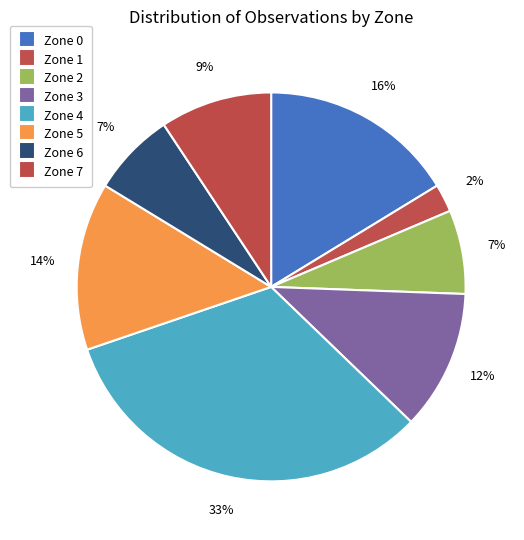

Is Zone 1 the majority of the pie?

No